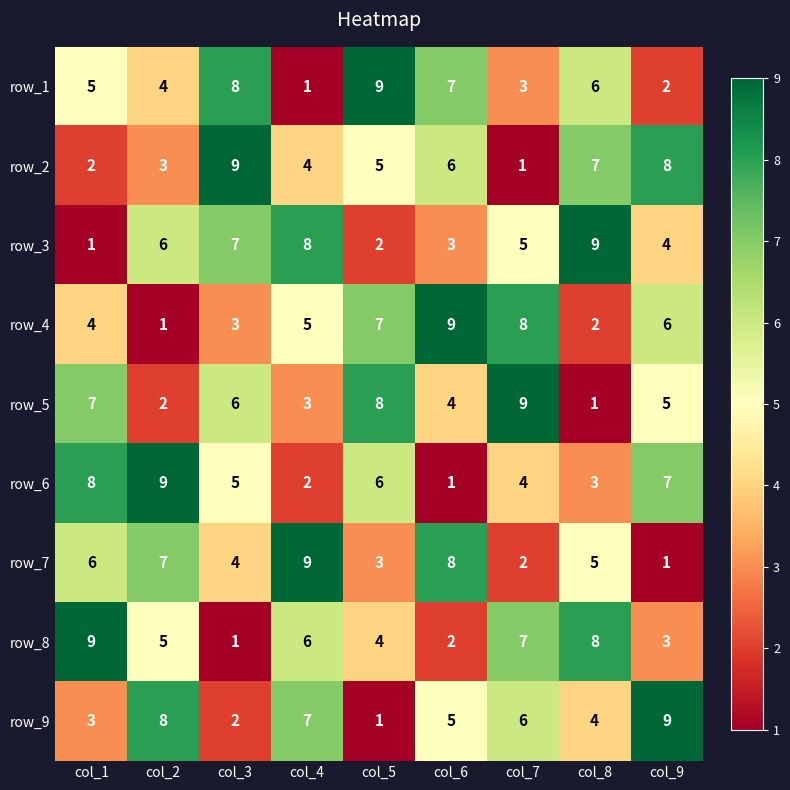

What value does the row_3 series have at col_9?

4